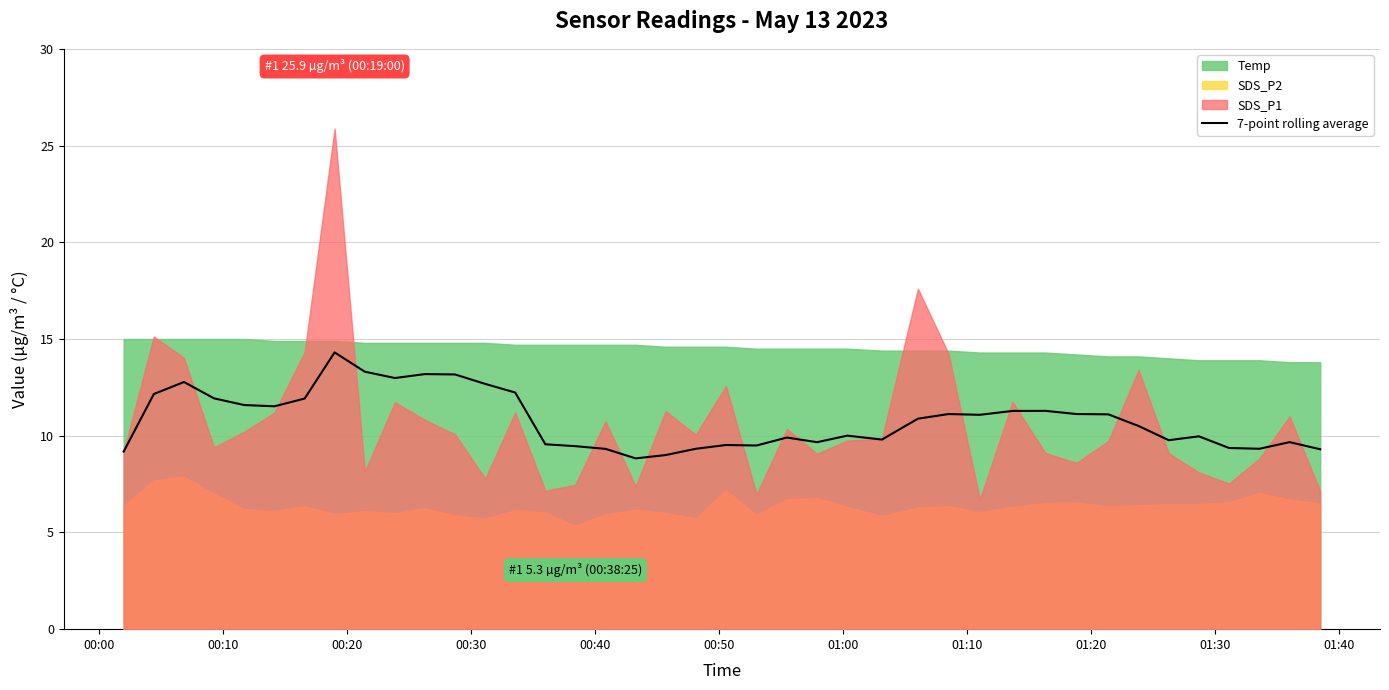

The value at 00:00 is 12.5. True or false?

False